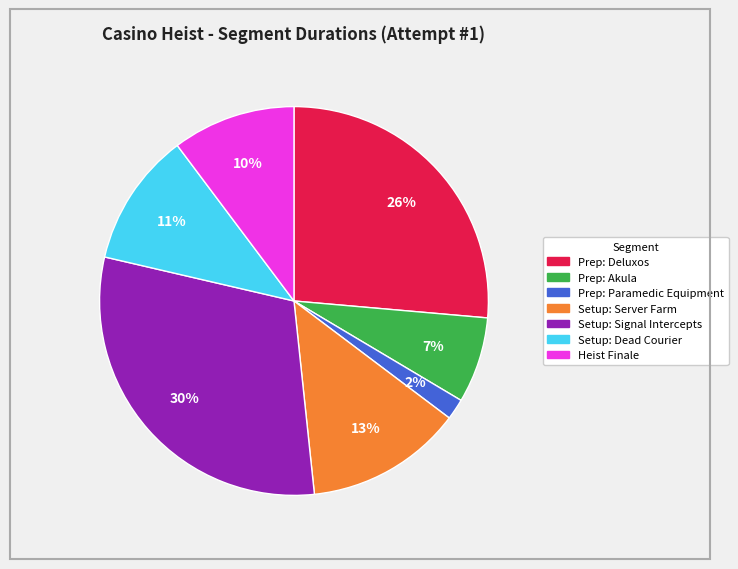

To the nearest percent, what is the combined percentage of Prep: Paramedic Equipment and Setup: Server Farm?

15%